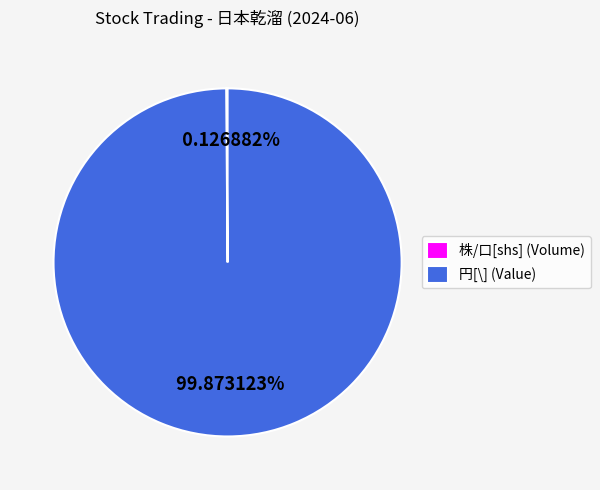

Which category accounts for the majority?

円[\] (Value)